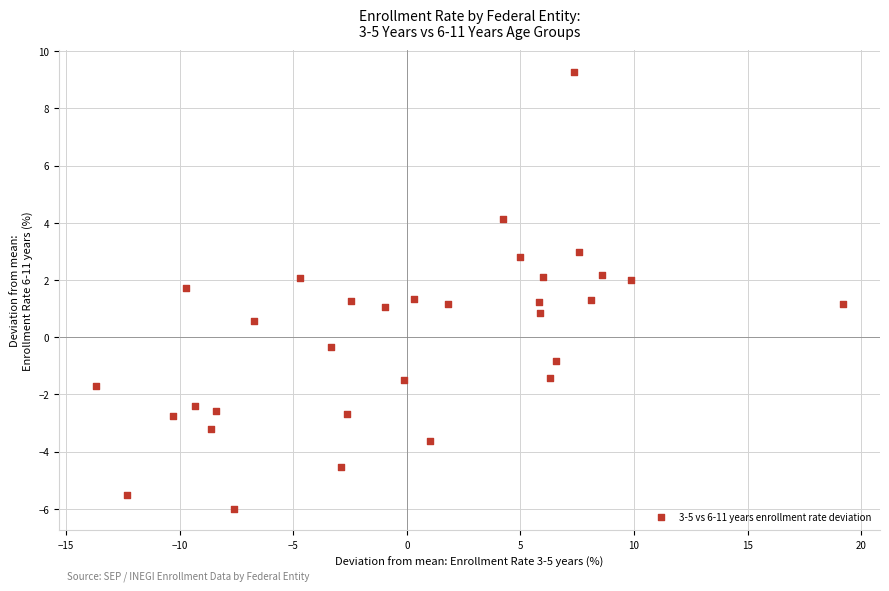

What is the range of Y values (max minus min)?

15.3